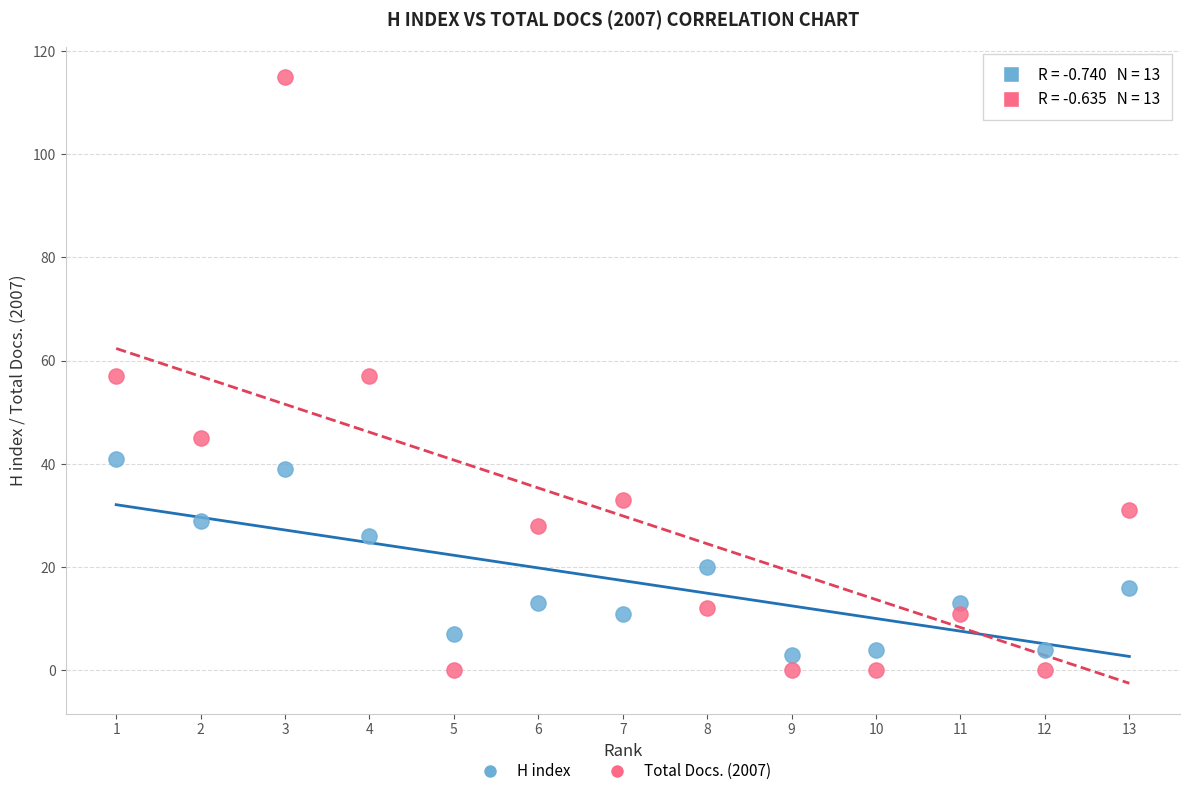

Which series reaches the minimum Y coordinate?

Total Docs. (2007)